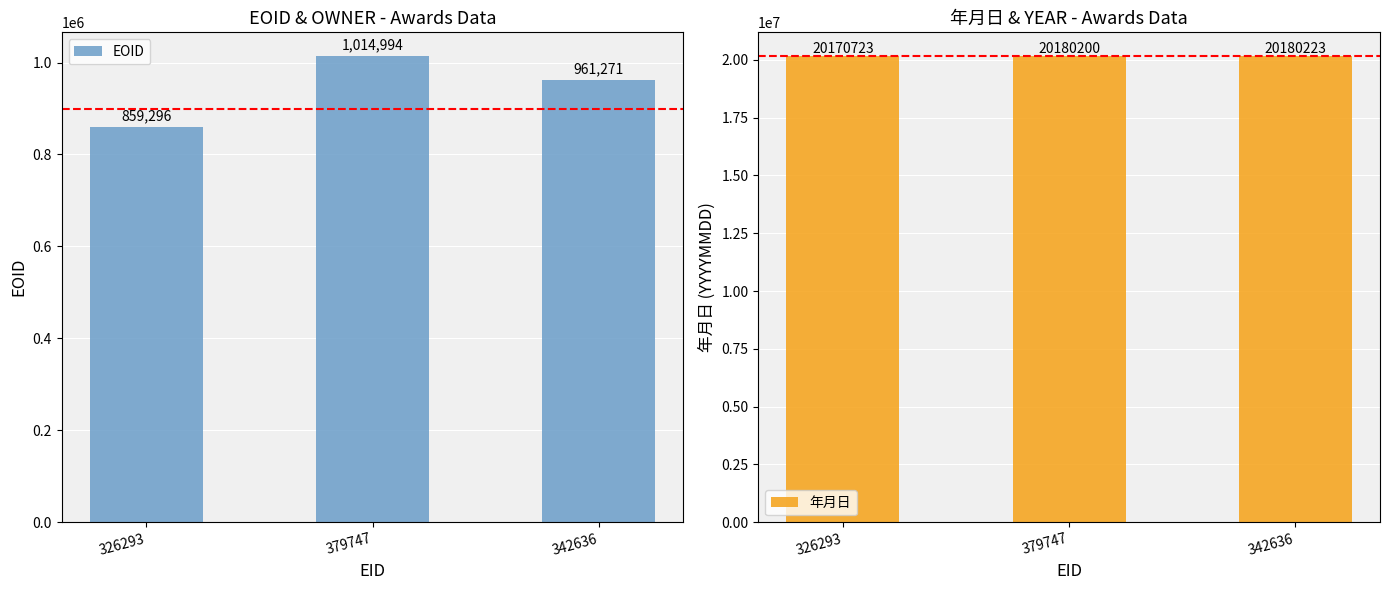

Rank the series by their maximum value, from lowest to highest.

EOID, 年月日